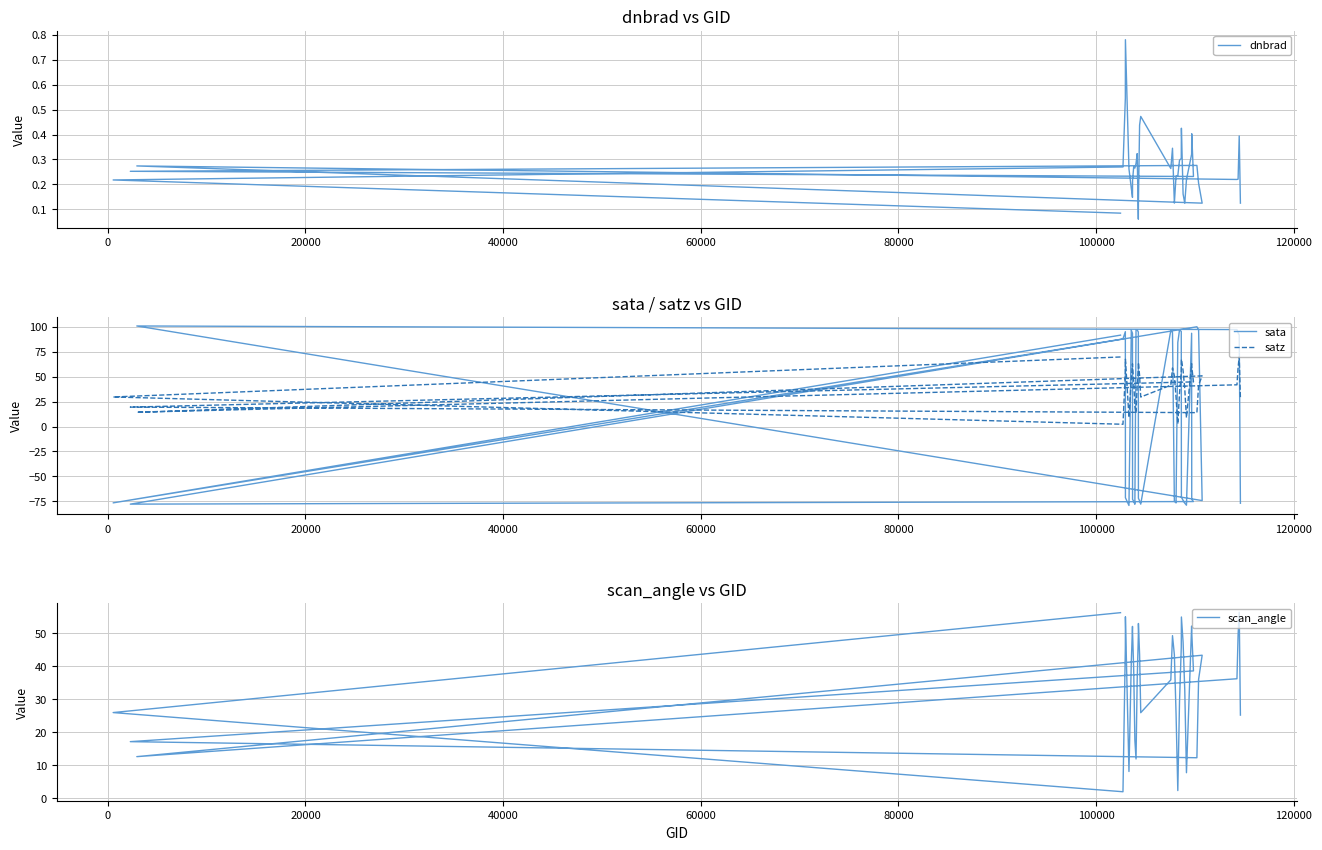

Which series has the largest total across all categories?

satz